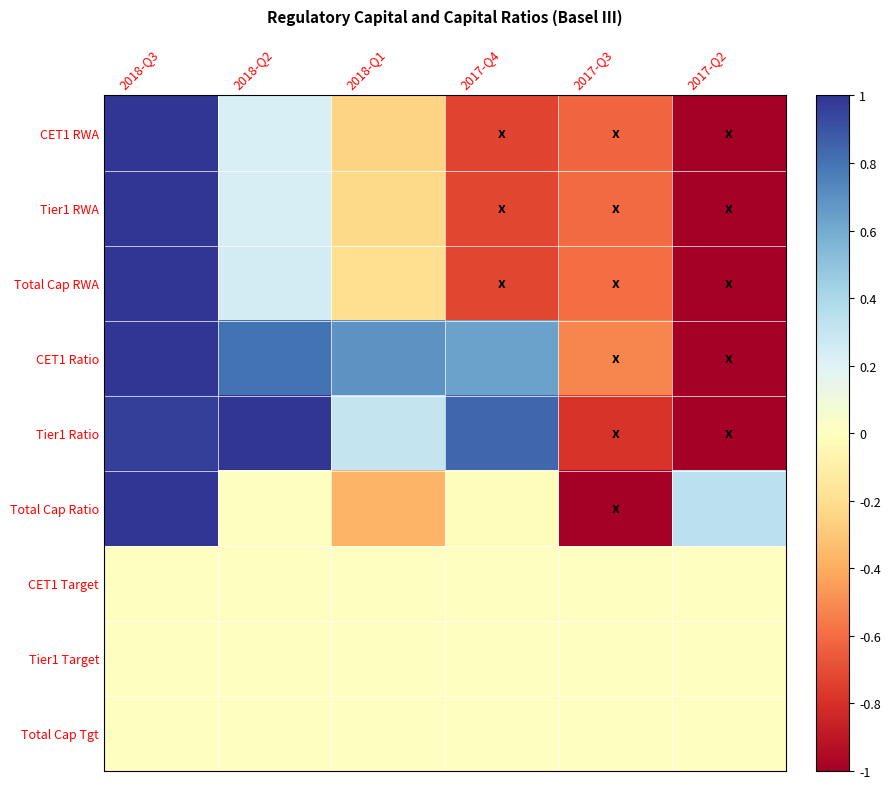

Reading left to right, list all the values displayed in this chart.

CET1 RWA: 2018-Q3=1.0	2018-Q2=0.2	2018-Q1=-0.2	2017-Q4=-0.7	2017-Q3=-0.6	2017-Q2=-1.0
Tier1 RWA: 2018-Q3=1.0	2018-Q2=0.2	2018-Q1=-0.2	2017-Q4=-0.7	2017-Q3=-0.6	2017-Q2=-1.0
Total Cap RWA: 2018-Q3=1.0	2018-Q2=0.2	2018-Q1=-0.2	2017-Q4=-0.7	2017-Q3=-0.6	2017-Q2=-1.0
CET1 Ratio: 2018-Q3=1.0	2018-Q2=0.8	2018-Q1=0.7	2017-Q4=0.6	2017-Q3=-0.5	2017-Q2=-1.0
Tier1 Ratio: 2018-Q3=1.0	2018-Q2=1.0	2018-Q1=0.3	2017-Q4=0.8	2017-Q3=-0.8	2017-Q2=-1.0
Total Cap Ratio: 2018-Q3=1.0	2018-Q2=-0.0	2018-Q1=-0.4	2017-Q4=-0.0	2017-Q3=-1.0	2017-Q2=0.3
CET1 Target: 2018-Q3=0.0	2018-Q2=0.0	2018-Q1=0.0	2017-Q4=0.0	2017-Q3=0.0	2017-Q2=0.0
Tier1 Target: 2018-Q3=0.0	2018-Q2=0.0	2018-Q1=0.0	2017-Q4=0.0	2017-Q3=0.0	2017-Q2=0.0
Total Cap Tgt: 2018-Q3=0.0	2018-Q2=0.0	2018-Q1=0.0	2017-Q4=0.0	2017-Q3=0.0	2017-Q2=0.0